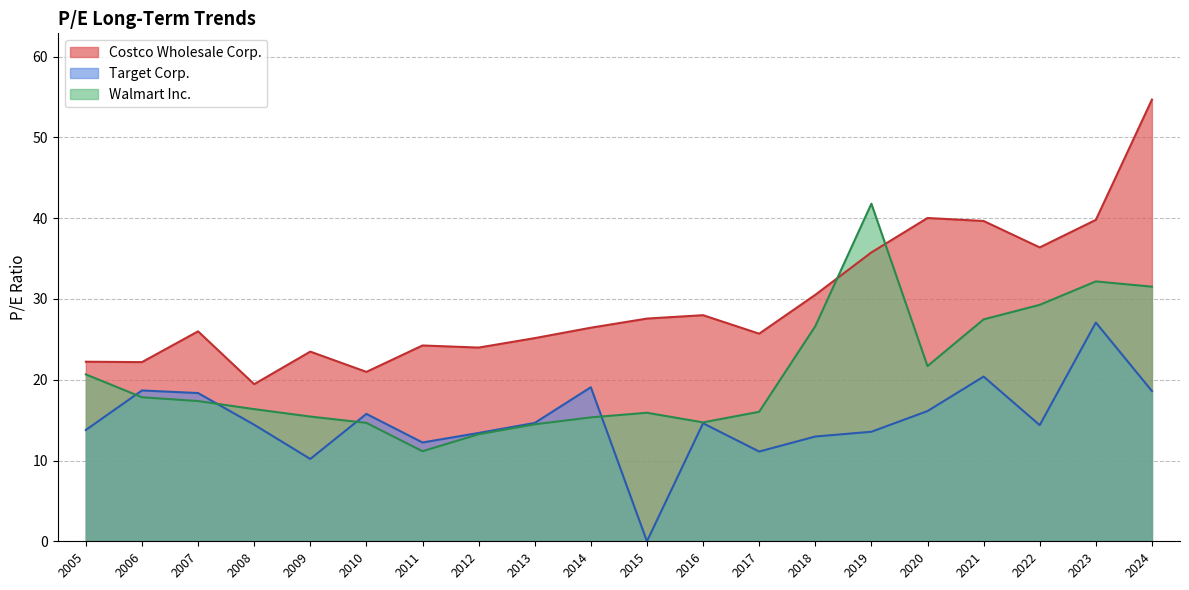

At which category is the sum across all series the highest?

2024